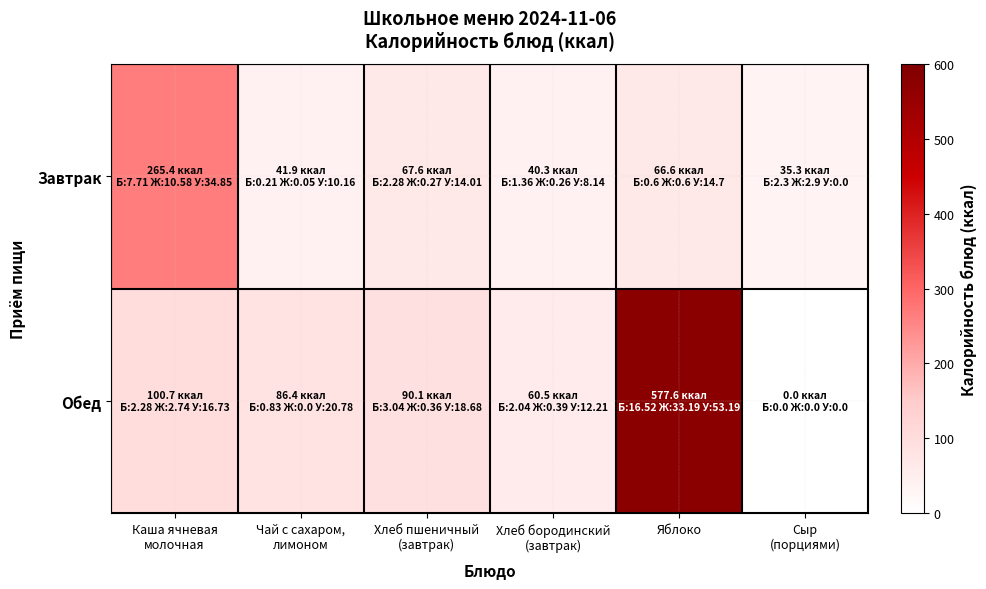

What is the spread (max minus min) of values at Каша ячневая
молочная?

164.7